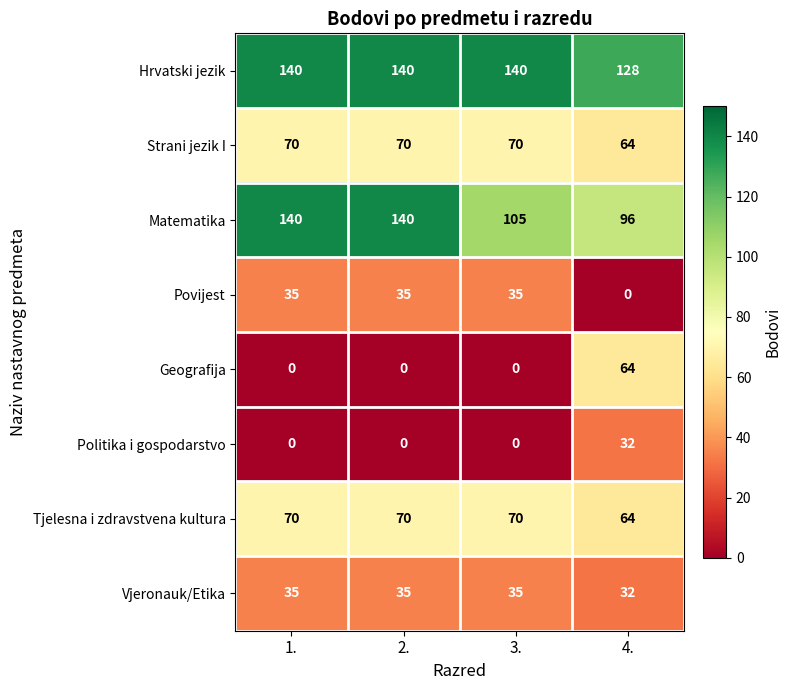

How many categories are shown in the chart?

4